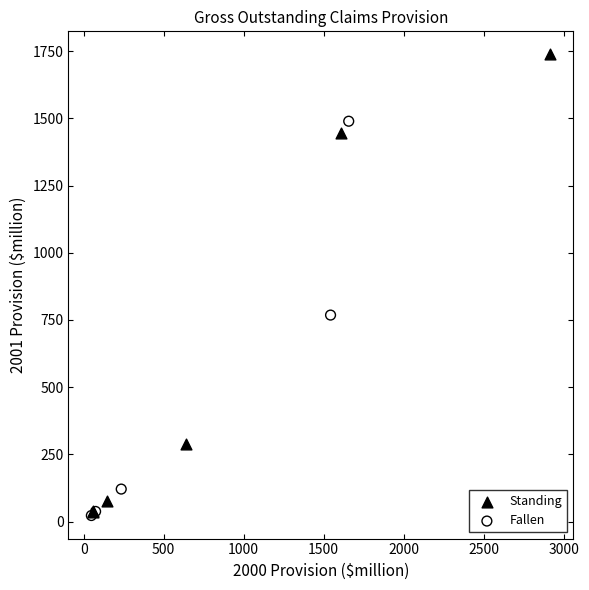

What are all the series names shown in the legend?

Standing, Fallen